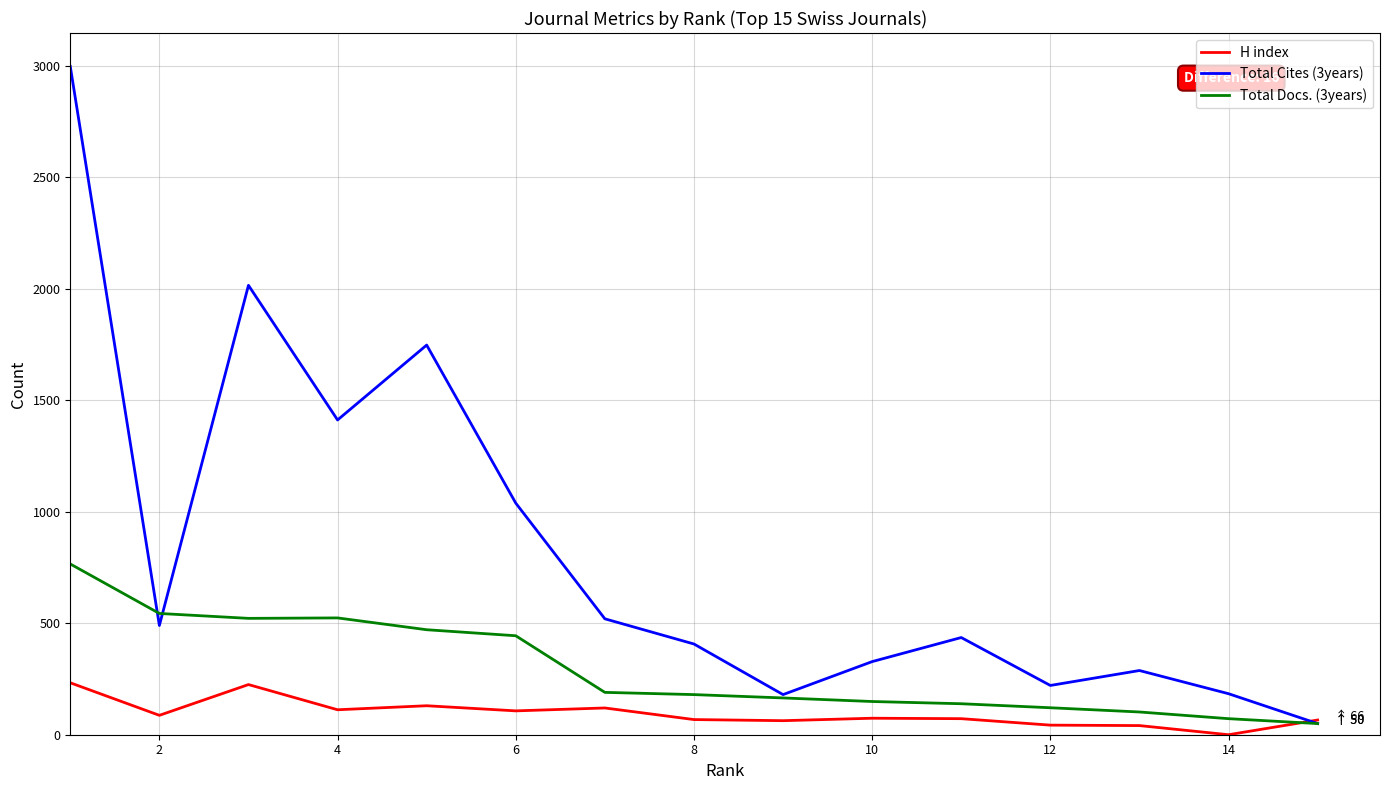

How many categories are shown in the chart?

15